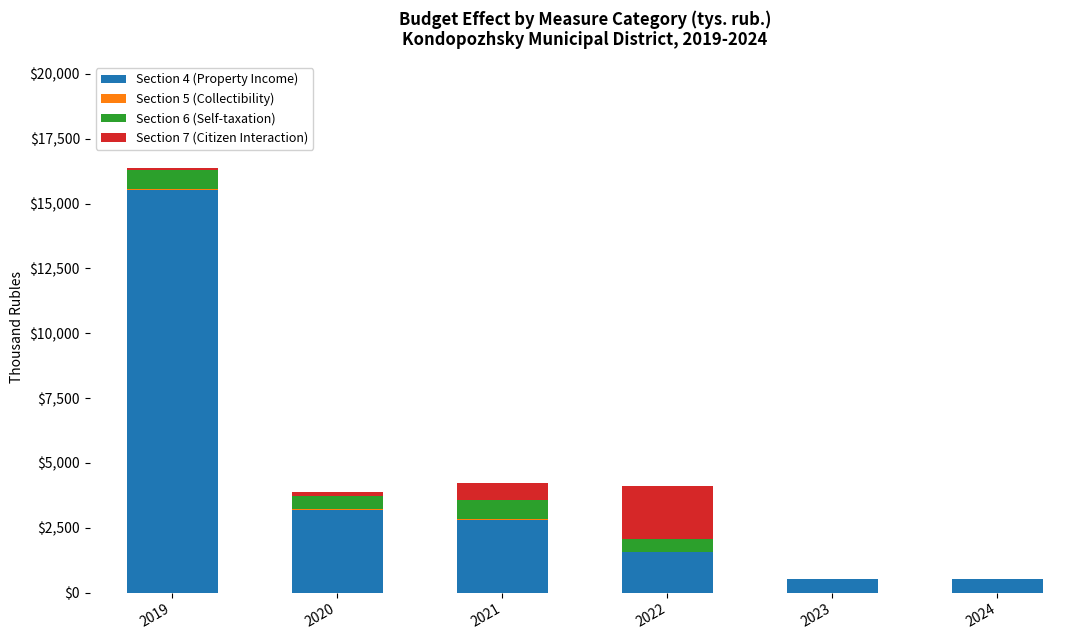

What is the maximum value for Section 4 (Property Income)?

15526.4